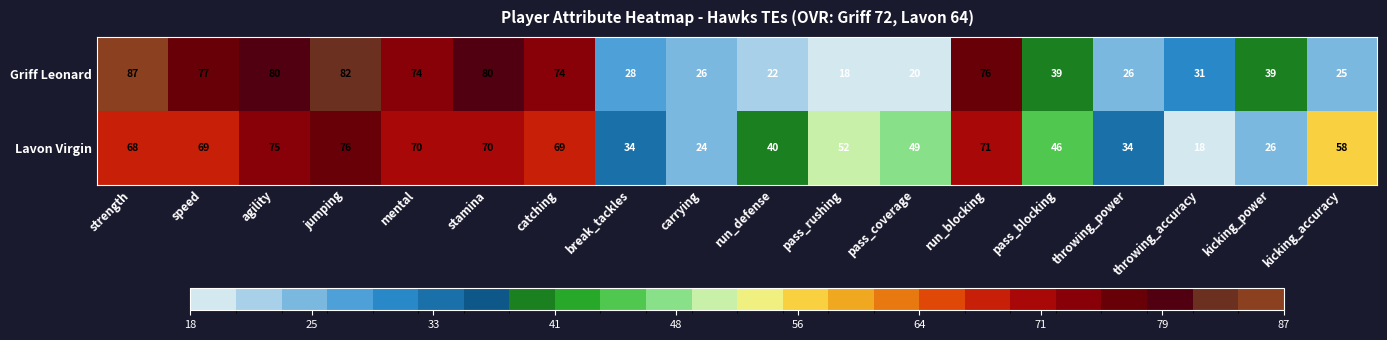

Rank the series at speed from highest to lowest value.

Griff Leonard, Lavon Virgin